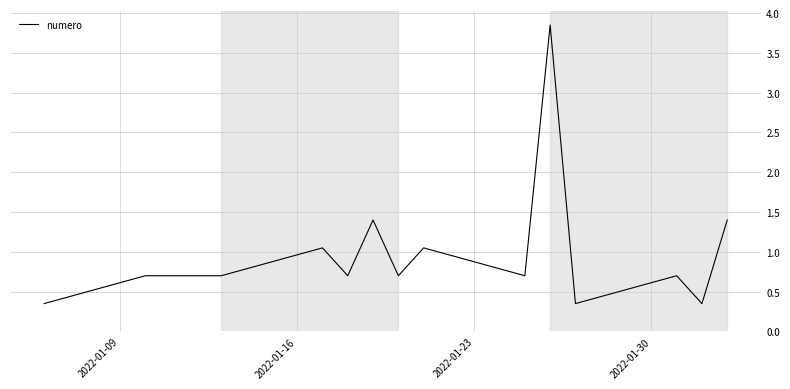

What is the difference between the maximum and minimum values?

3.5